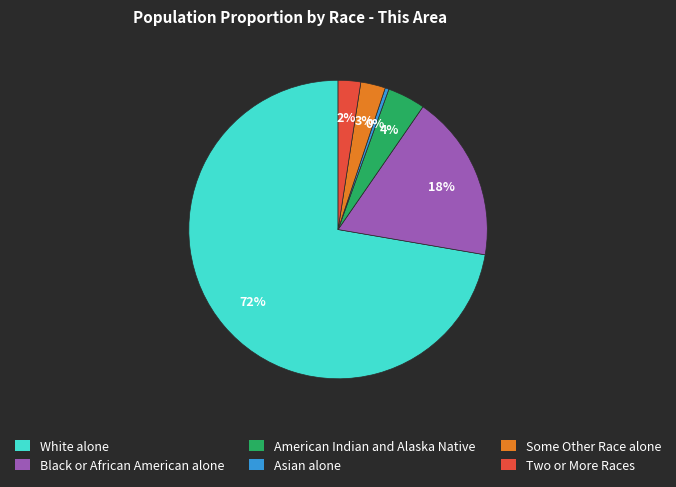

Is the sum of Black or African American alone and Some Other Race alone greater than half?

No